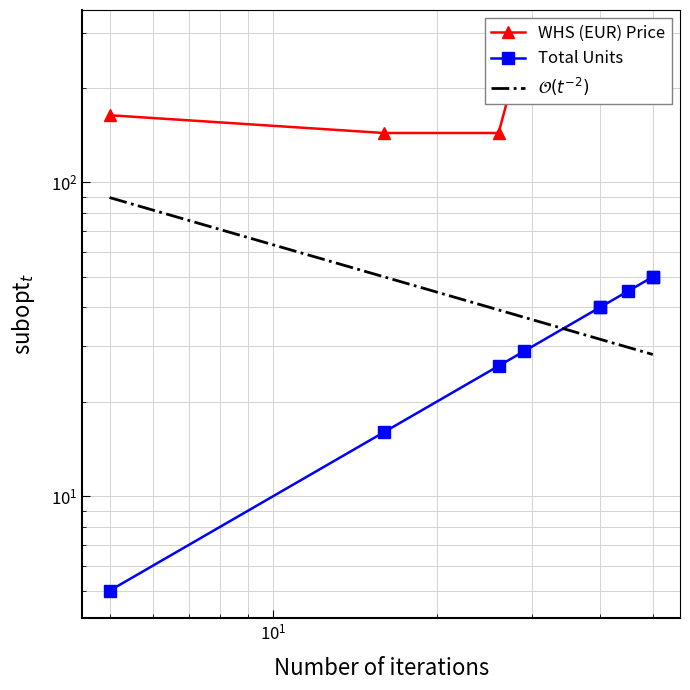

What is the value of the Total Units point at the 9th from the left?

50.0